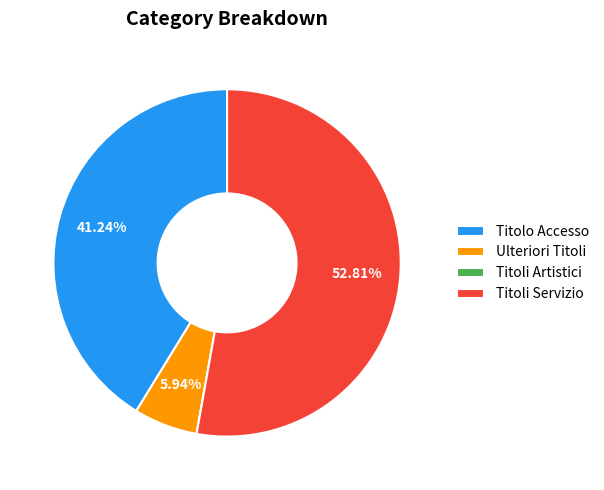

What is the majority slice?

Titoli Servizio